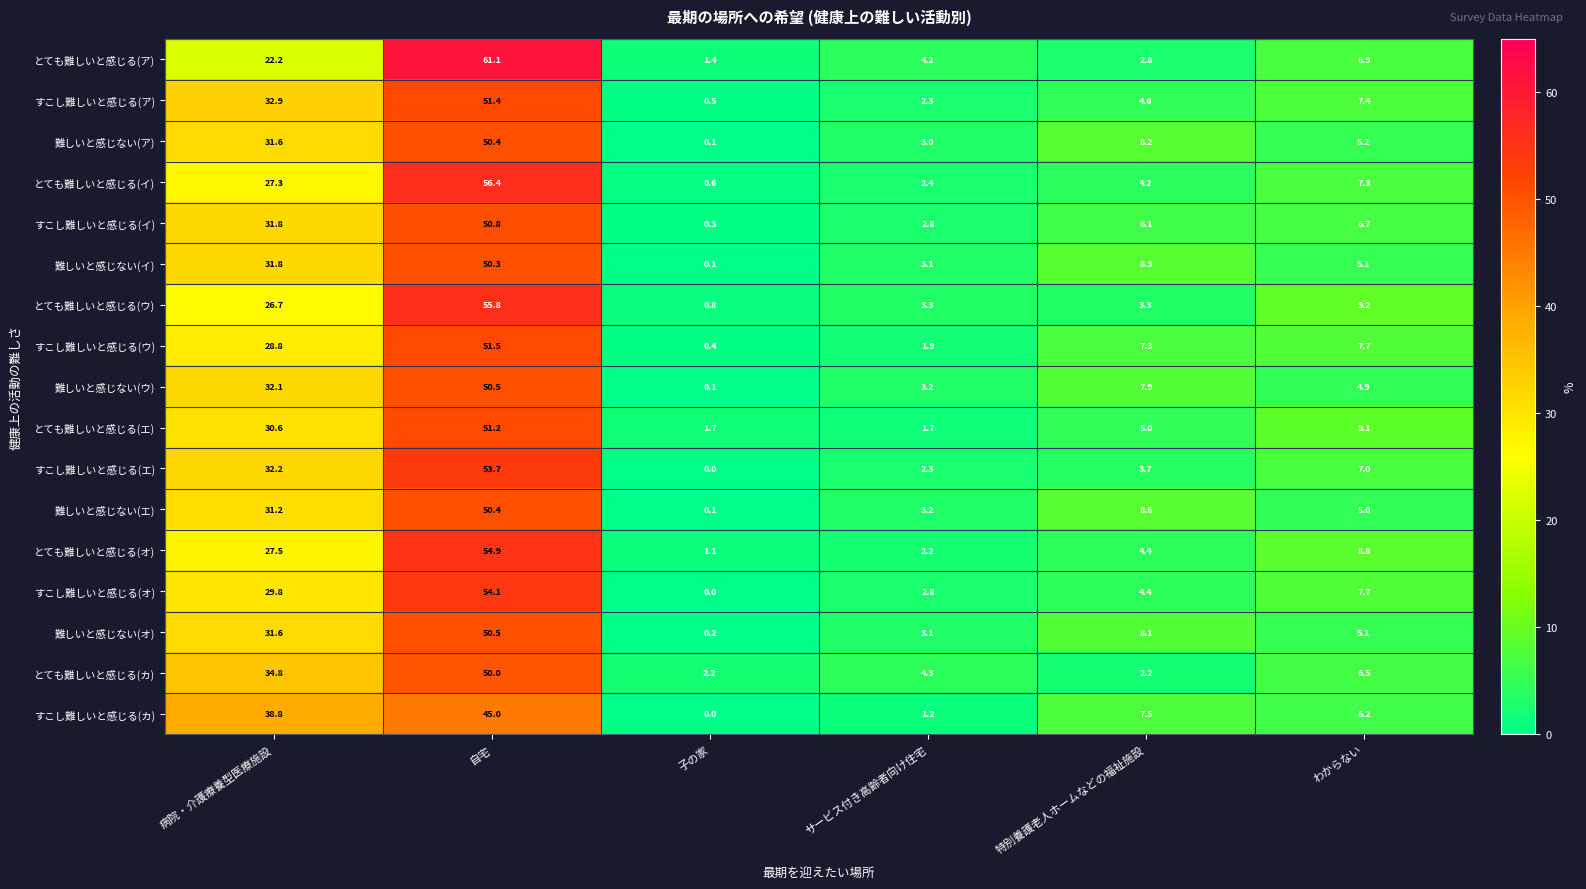

Which label corresponds to the smallest value in the chart?

子の家